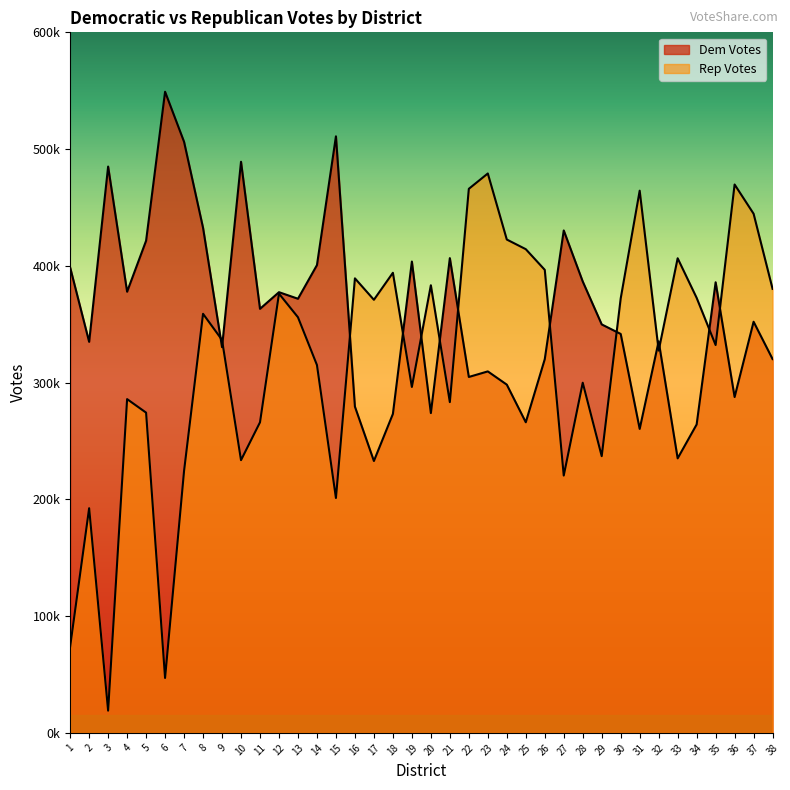

Which has a higher value, 35 or 38?

35